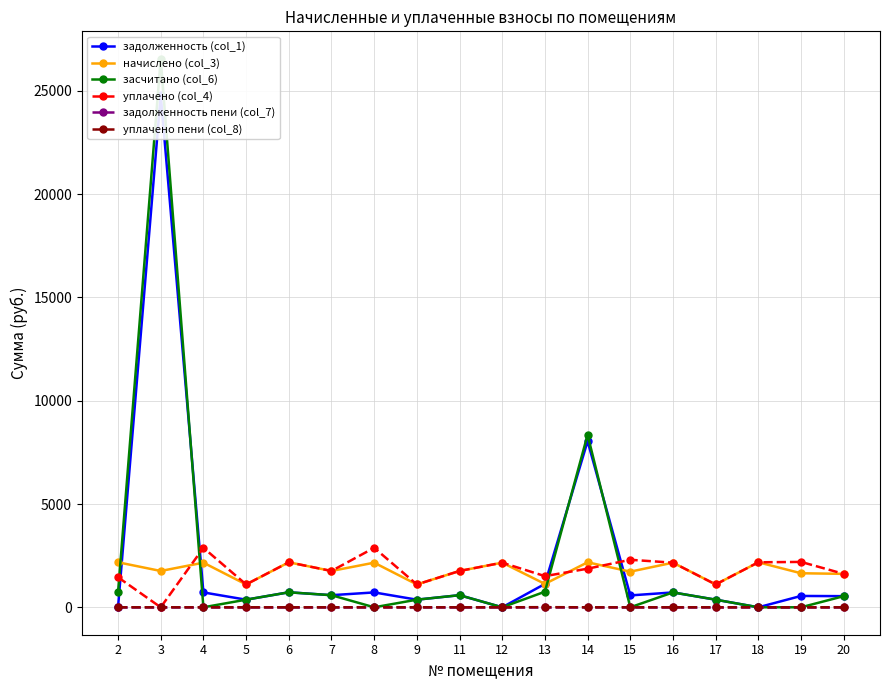

At which label is начислено (col_3) closest to 1642?

19